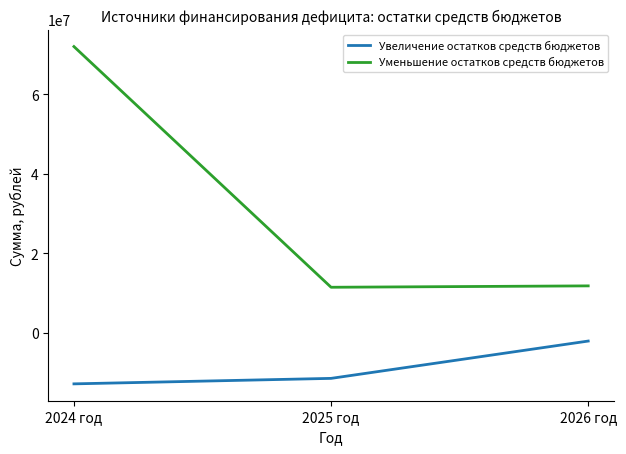

The value of Увеличение остатков средств бюджетов at 2024 год is -8651882.7. True or false?

False